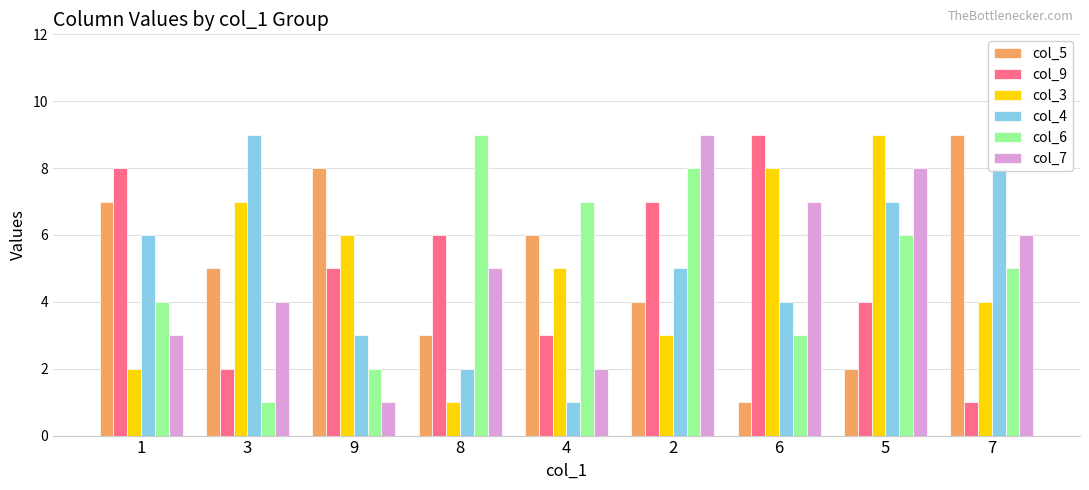

Reading left to right, list all the values displayed in this chart.

col_5: 1=7	3=5	9=8	8=3	4=6	2=4	6=1	5=2	7=9
col_9: 1=8	3=2	9=5	8=6	4=3	2=7	6=9	5=4	7=1
col_3: 1=2	3=7	9=6	8=1	4=5	2=3	6=8	5=9	7=4
col_4: 1=6	3=9	9=3	8=2	4=1	2=5	6=4	5=7	7=8
col_6: 1=4	3=1	9=2	8=9	4=7	2=8	6=3	5=6	7=5
col_7: 1=3	3=4	9=1	8=5	4=2	2=9	6=7	5=8	7=6